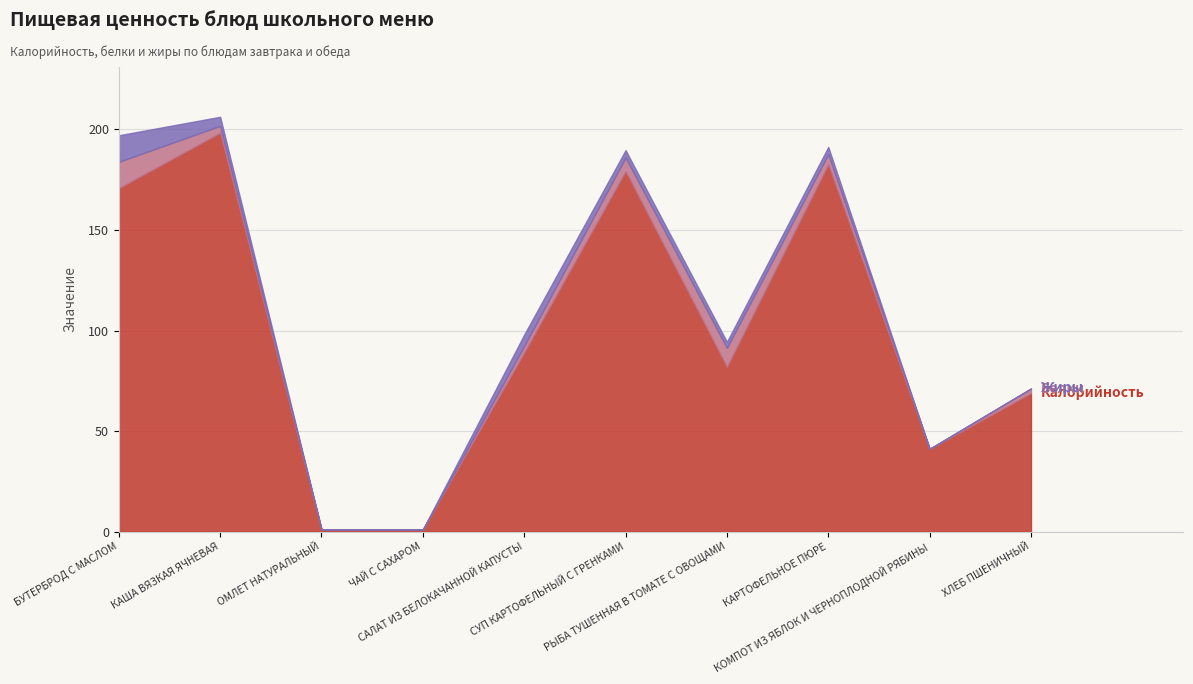

How many values in the Жиры series are below 3?

4